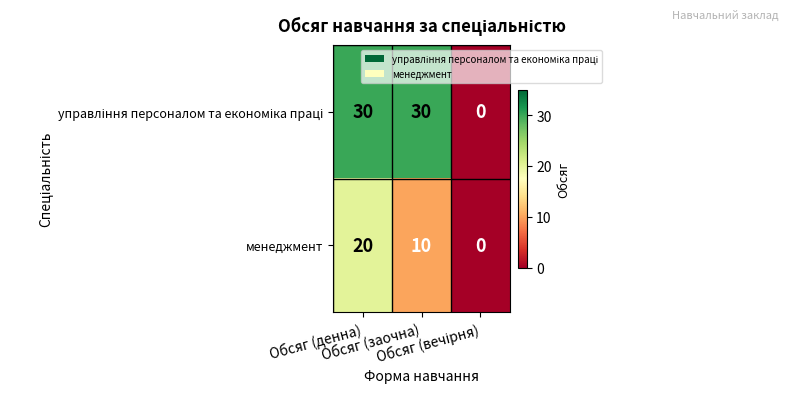

Count the менеджмент values in the range 0 to 20.

3